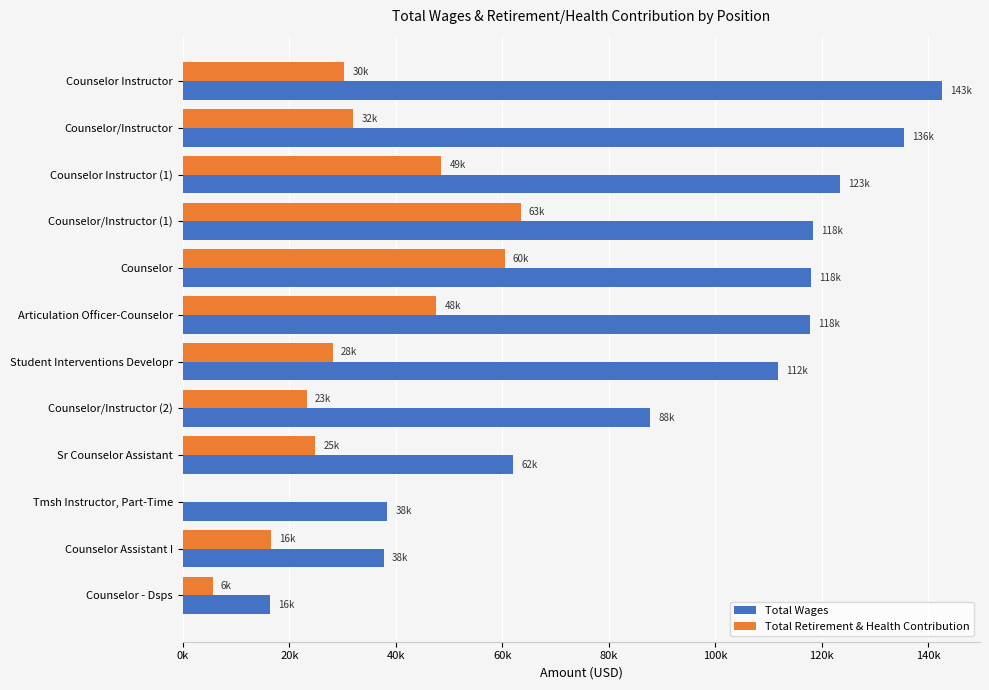

Reading right to left, list all the values displayed in this chart.

Total Wages: 16335	37690	38374	62020	87803	111701	117714	117962	118297	123438	135519	142570
Total Retirement & Health Contribution: 5587	16495	0	24863	23245	28106	47607	60416	63426	48562	32022	30357